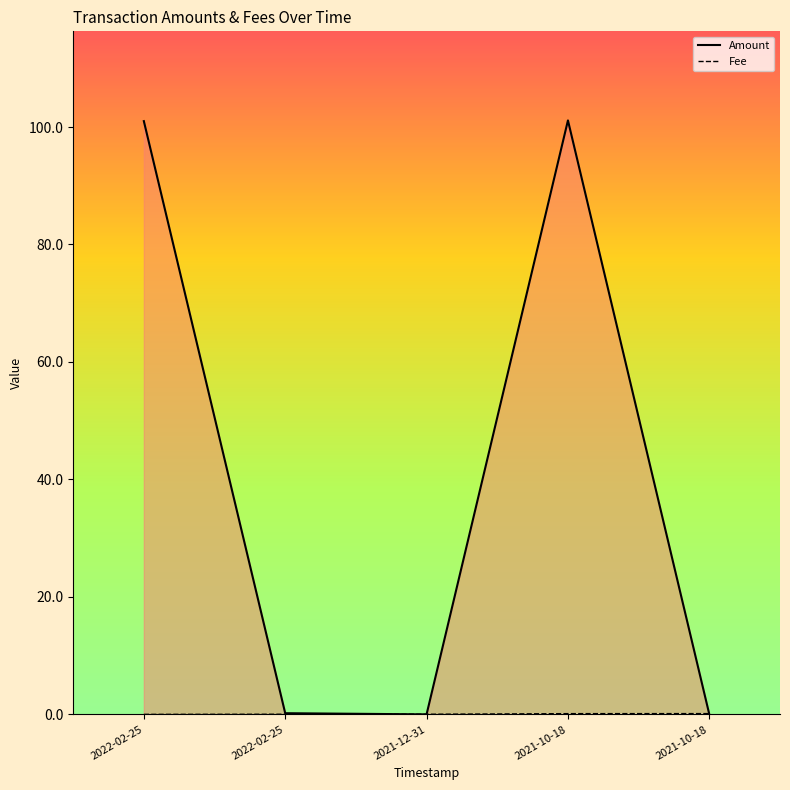

True or false: Amount has more than 1 interior local peaks.

False